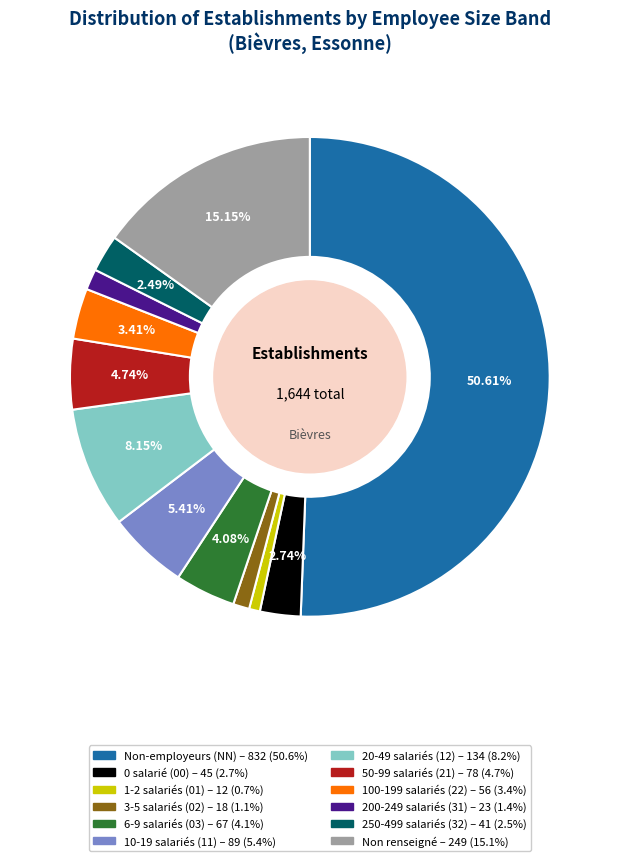

Count the number of slices in the pie.

12